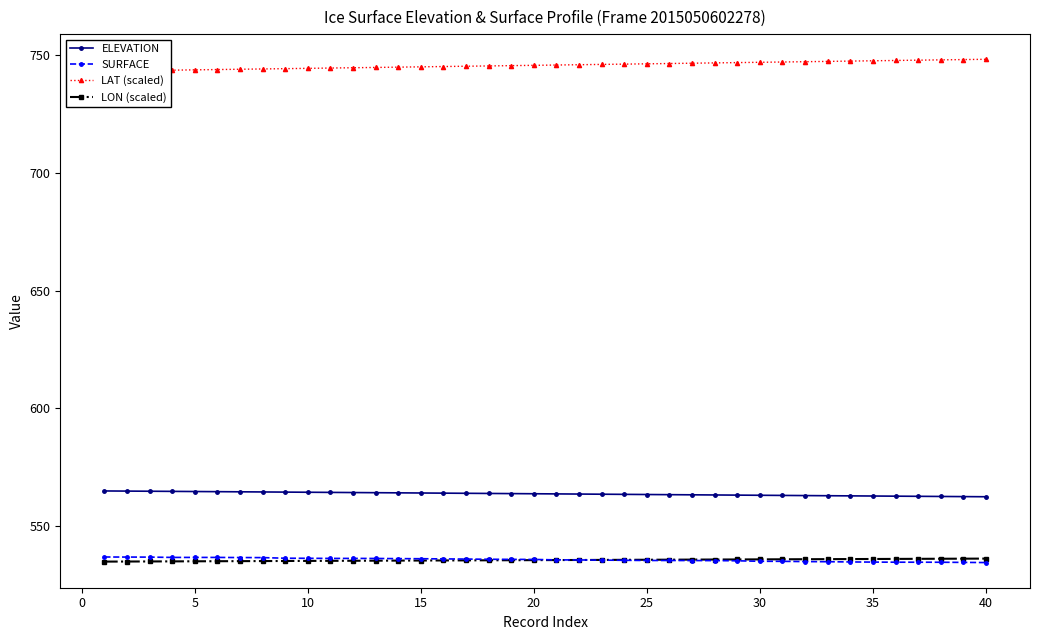

True or false: LON (scaled) and ELEVATION cross at least once.

False